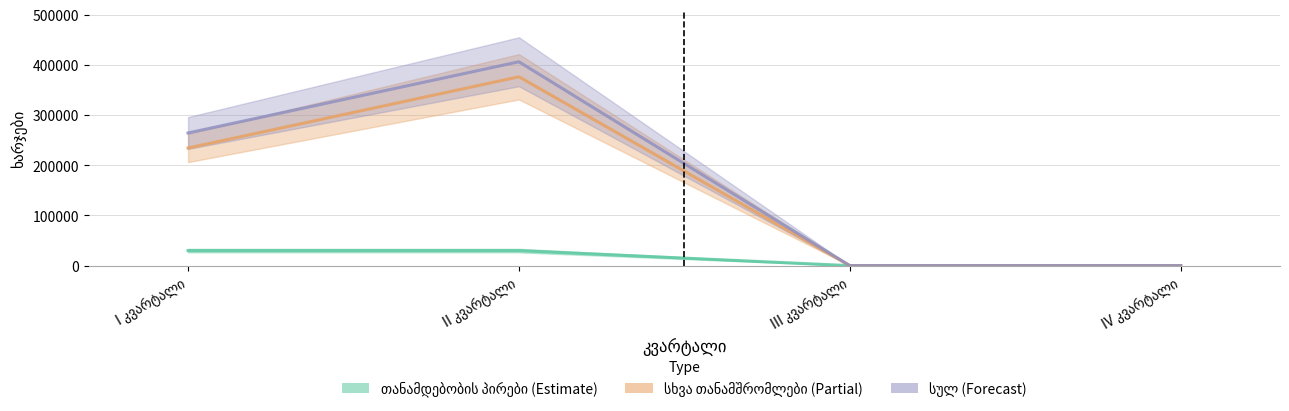

What is the difference between the სულ values at I კვარტალი and IV კვარტალი?

264090.2